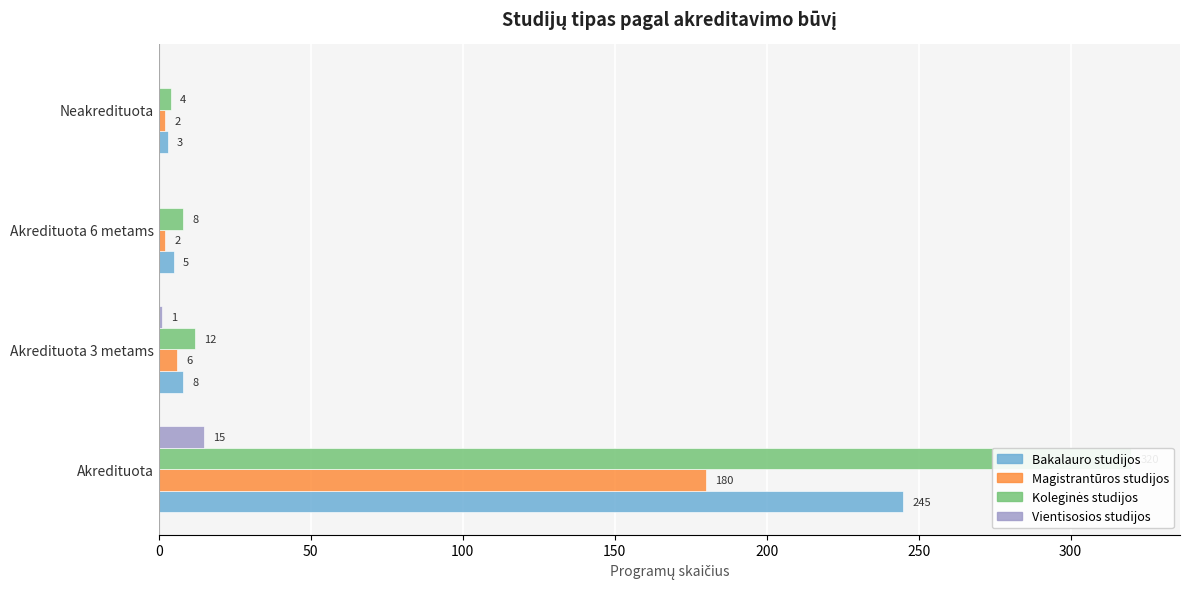

What is the maximum value shown in the chart?

320